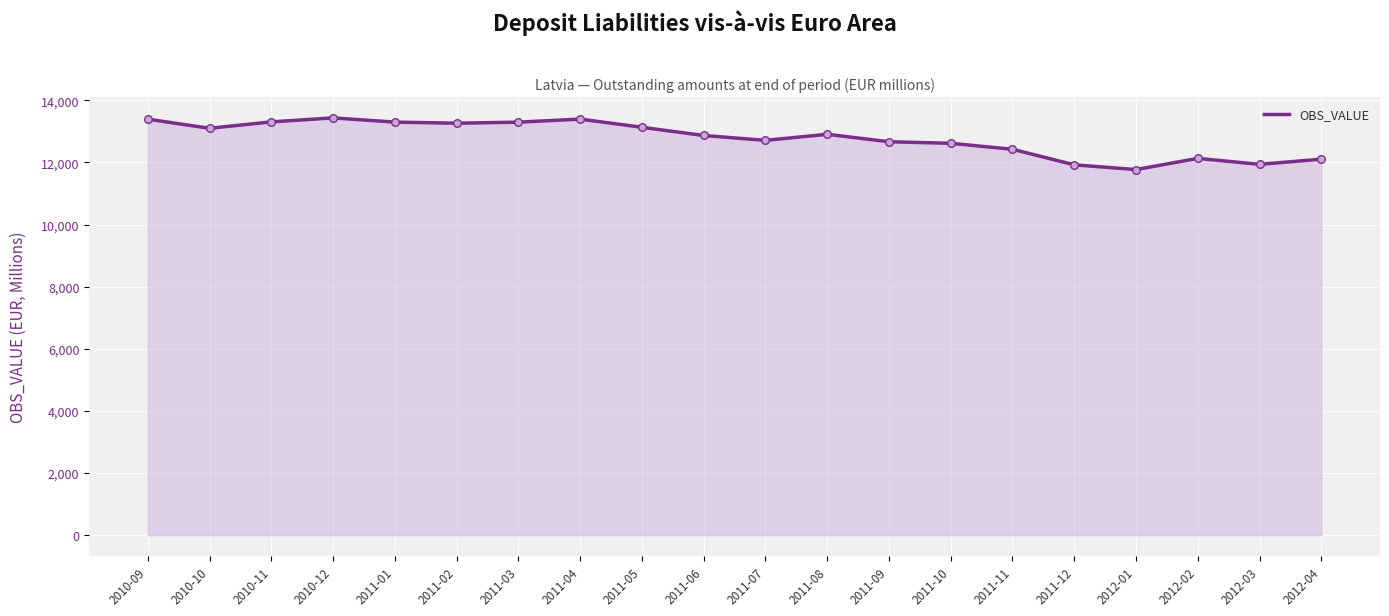

Approximately how many times larger is the value at 2011-06 compared to 2012-01?

1.1